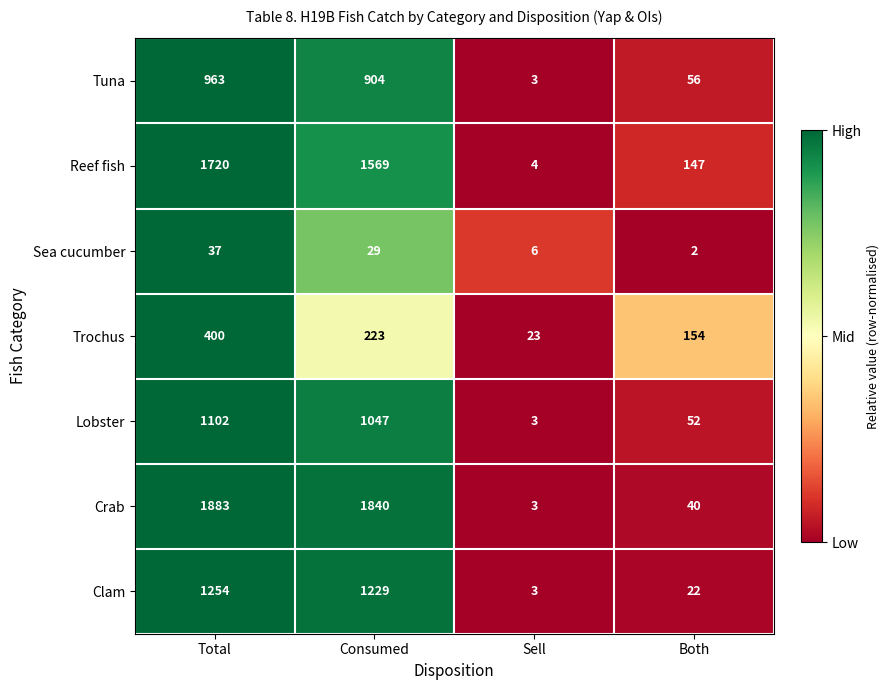

The Lobster series shows 5 at Sell. True or false?

False